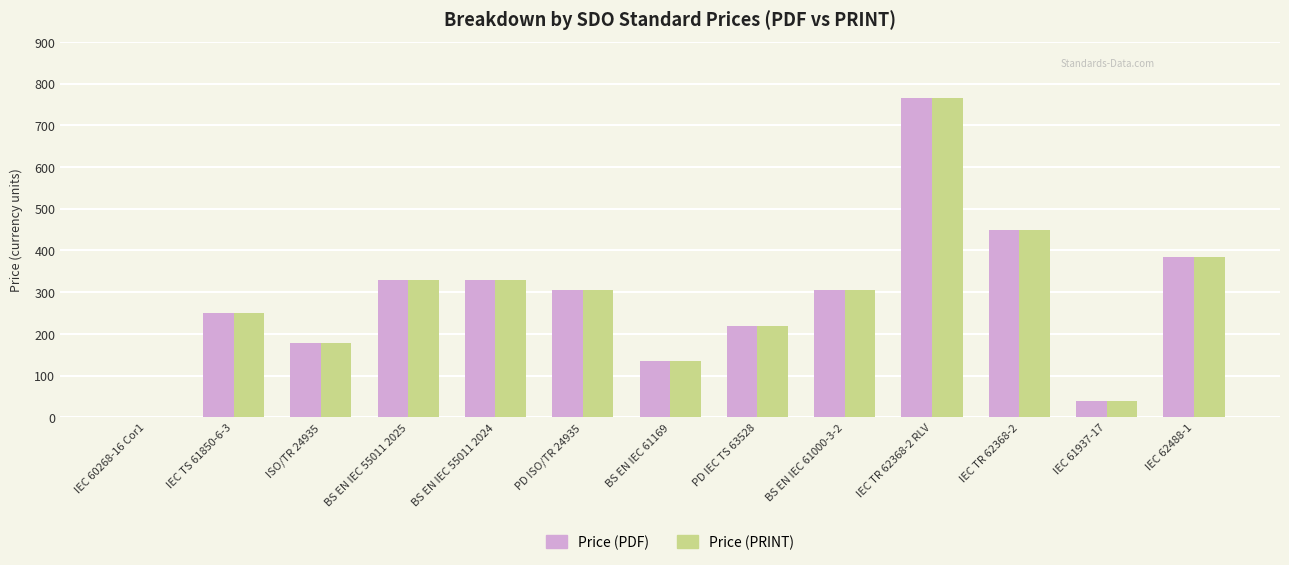

Which category has the highest value across all series?

IEC TR 62368-2 RLV